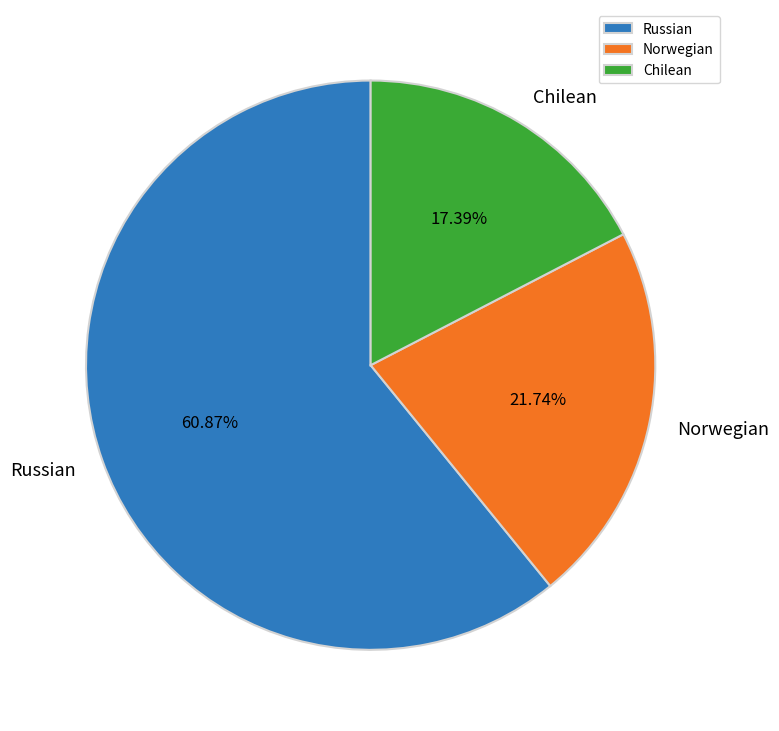

What is the ratio of the value at Norwegian to the value at Russian?

0.4